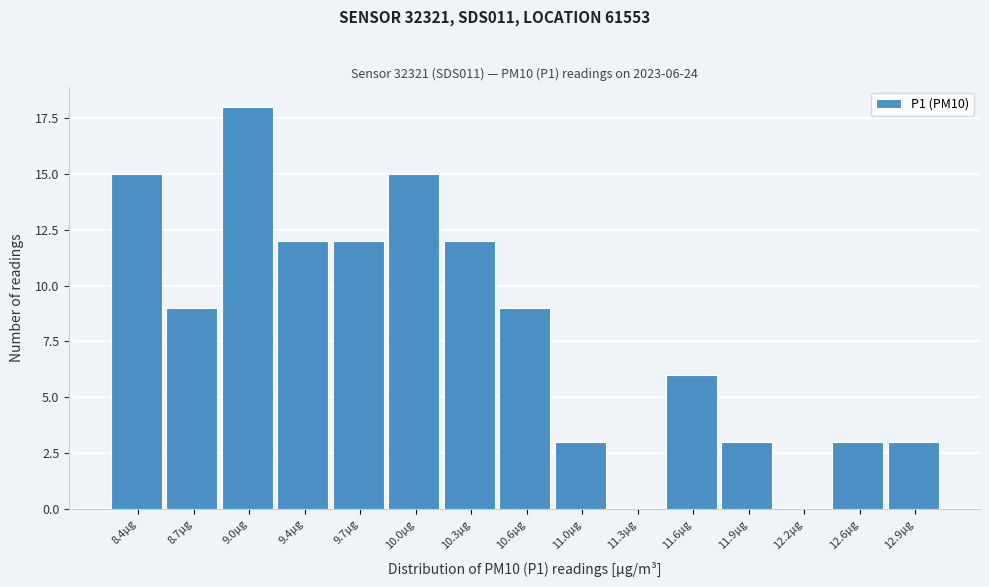

Reading left to right, what are all the values shown in this chart?

8.4µg=15	8.7µg=9	9.0µg=18	9.4µg=12	9.7µg=12	10.0µg=15	10.3µg=12	10.6µg=9	11.0µg=3	11.3µg=0	11.6µg=6	11.9µg=3	12.2µg=0	12.6µg=3	12.9µg=3